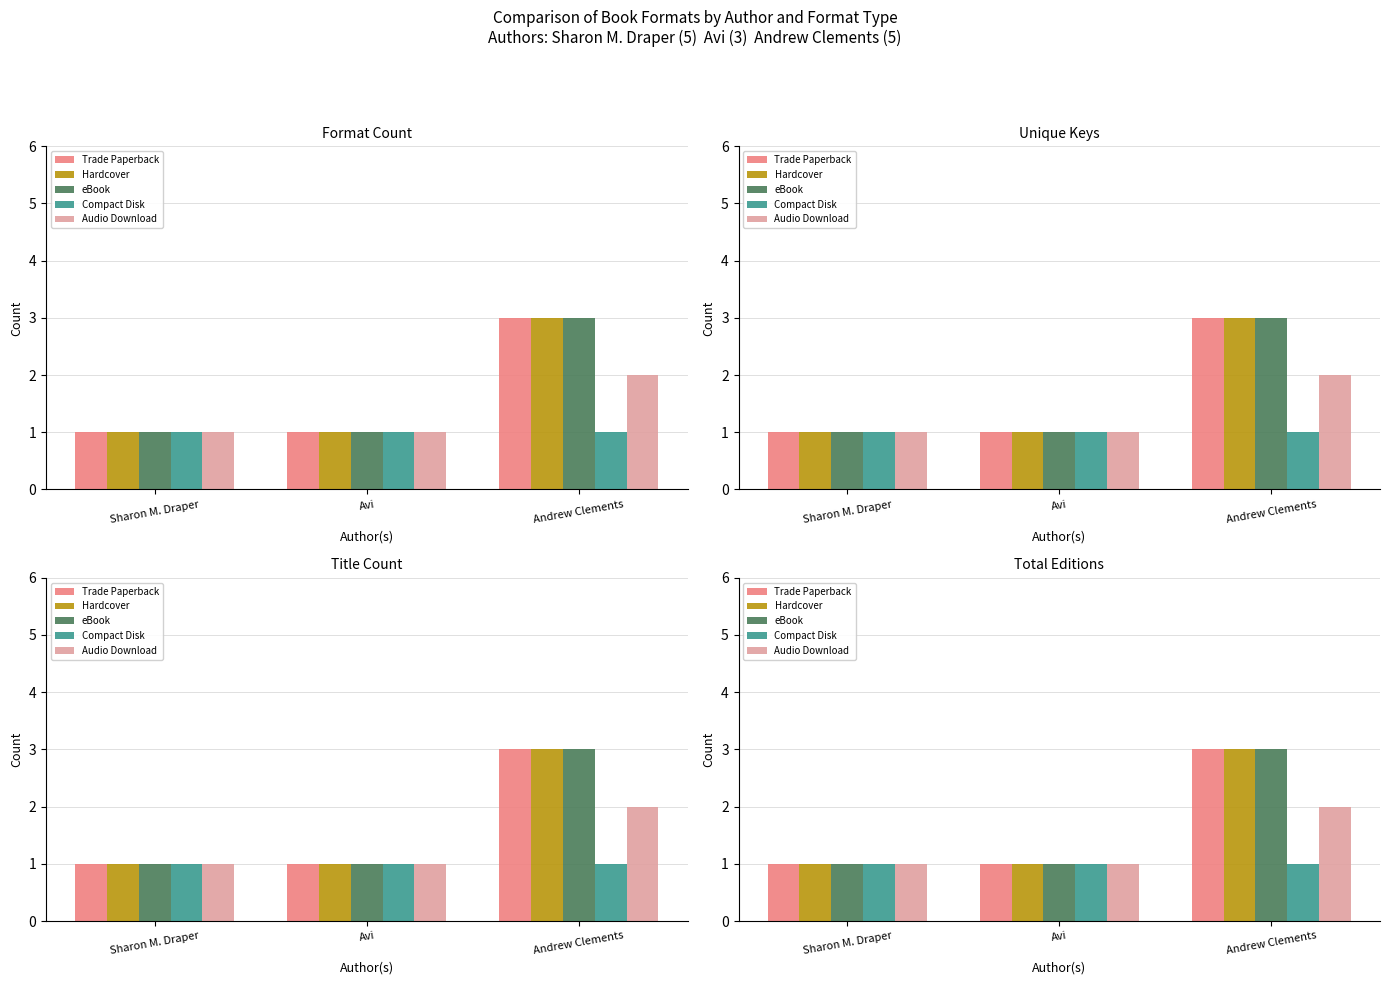

True or false: Hardcover has a value of 1 at Sharon M. Draper.

True